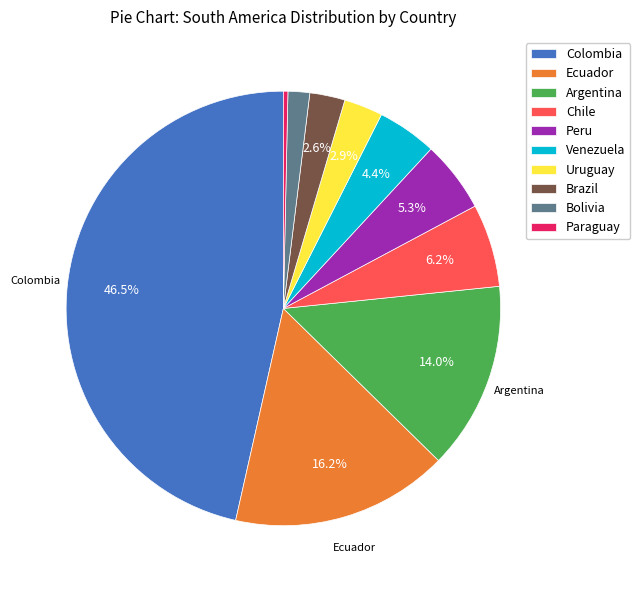

To the nearest percent, what is the difference between the Bolivia and Venezuela slice percentages?

3%